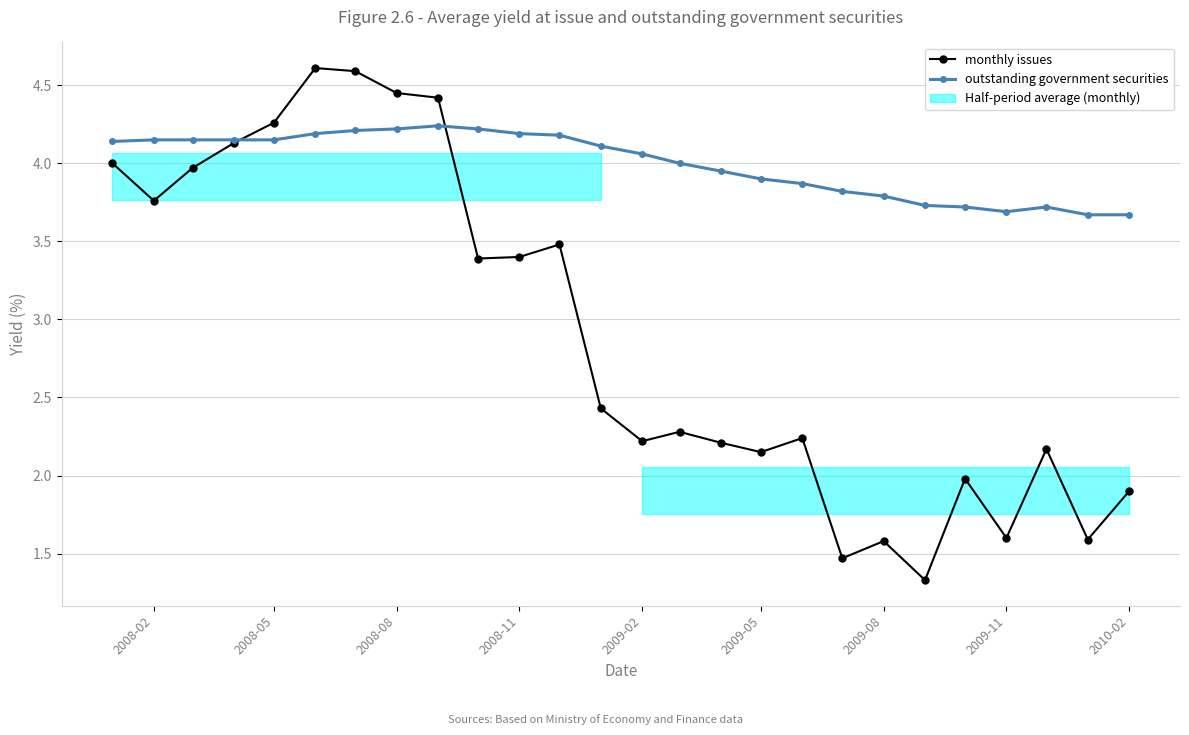

In monthly issues, how many points are higher than both neighbors (excluding endpoints)?

7